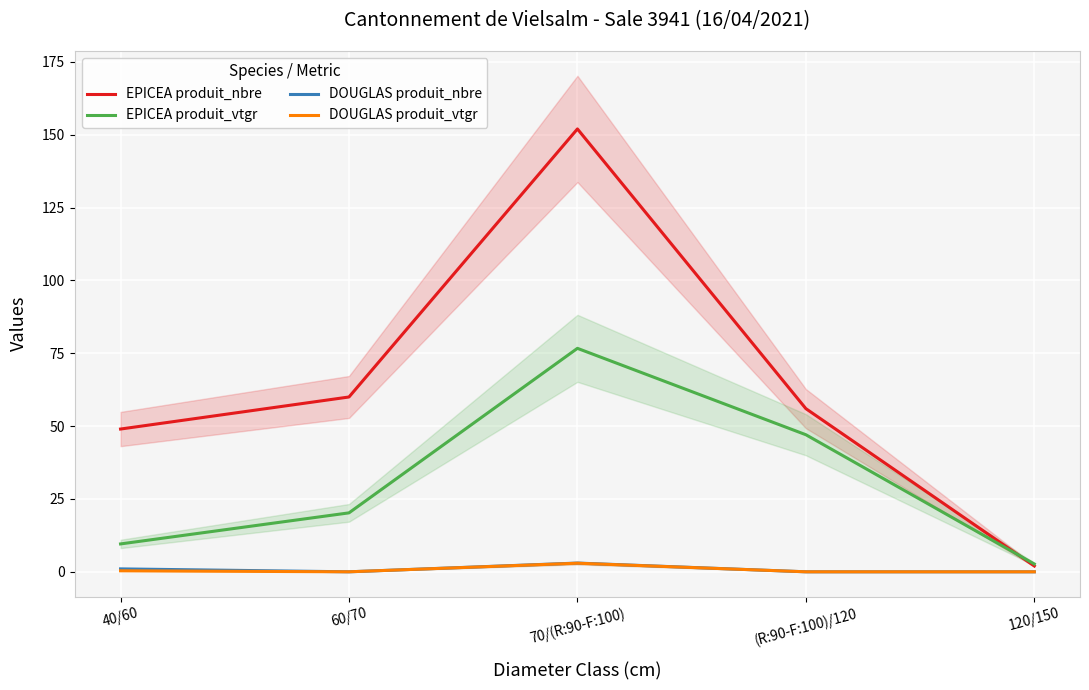

Which series changed the most between 40/60 and (R:90-F:100)/120?

EPICEA produit_vtgr